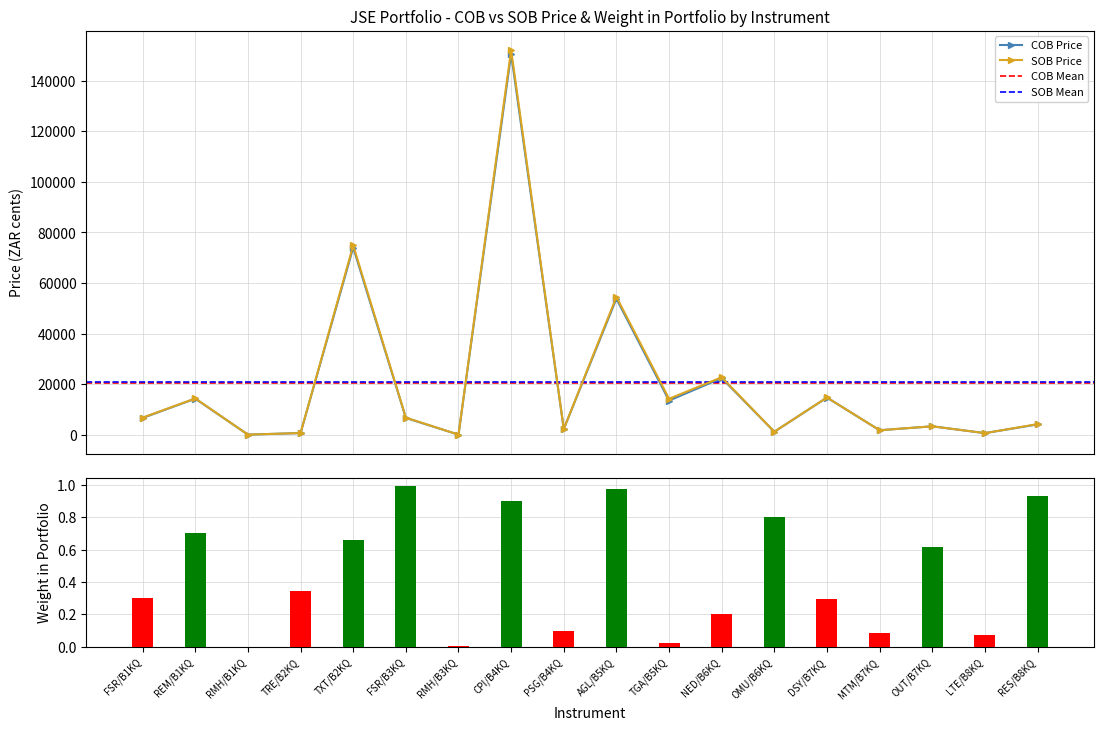

Is it true that Weight in Portfolio equals 0.0 at RMH/B1KQ?

False